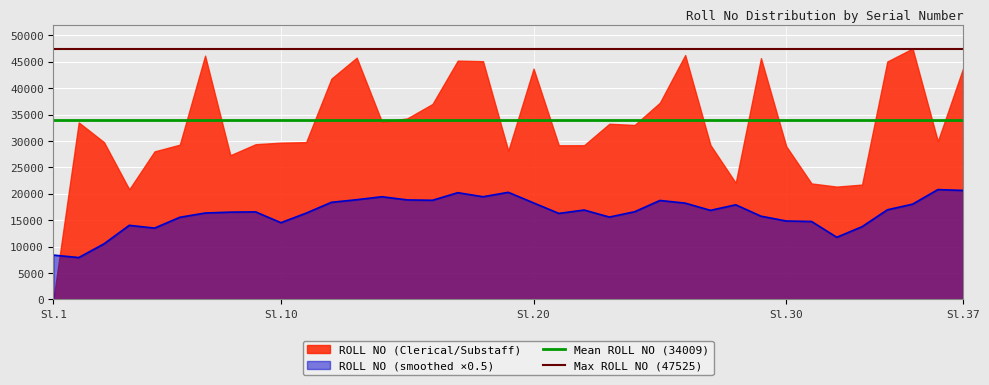

What is the minimum value for ROLL NO (smoothed ×0.5)?

7913.4